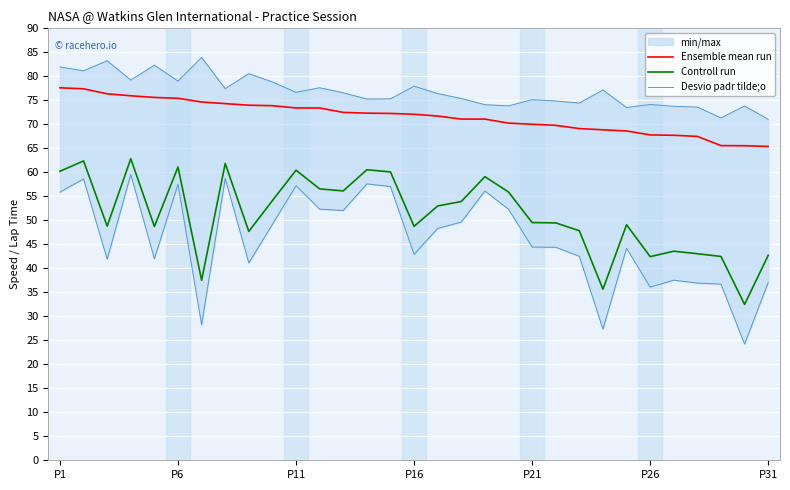

Reading right to left, extract all data points from this chart.

Ensemble mean run: 65.4	65.5	65.6	67.5	67.7	67.8	68.6	68.9	69.1	69.8	70.0	70.3	71.1	71.1	71.7	72.1	72.3	72.3	72.5	73.4	73.4	73.9	74.0	74.3	74.6	75.4	75.6	75.9	76.4	77.4	77.6
Controll run: 42.7	32.5	42.5	43.0	43.6	42.4	49.1	35.6	47.8	49.5	49.5	55.9	59.1	53.9	53.0	48.7	60.1	60.5	56.1	56.5	60.4	54.1	47.7	61.8	37.5	61.1	48.7	62.8	48.8	62.4	60.2
Desvio padr tilde;o: 71.1	73.8	71.3	73.6	73.8	74.1	73.5	77.2	74.4	74.9	75.1	73.8	74.1	75.4	76.4	77.9	75.3	75.3	76.6	77.6	76.7	78.8	80.6	77.4	83.9	79.0	82.3	79.2	83.3	81.2	82.0